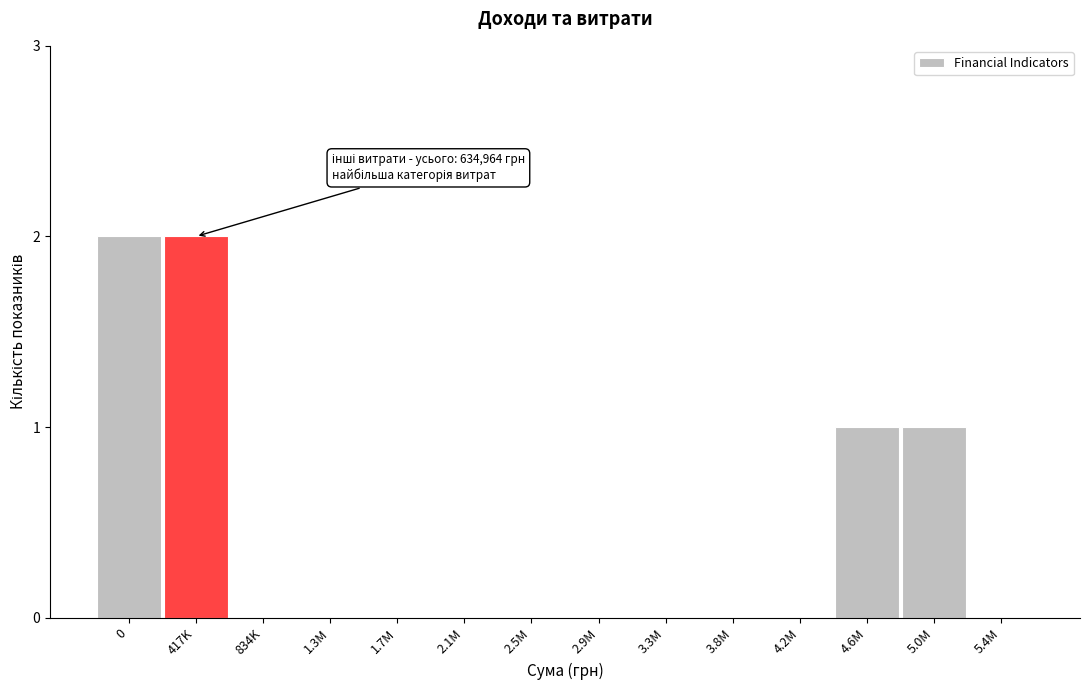

Reading left to right, list all the values displayed in this chart.

0=2	417K=2	834K=0	1.3M=0	1.7M=0	2.1M=0	2.5M=0	2.9M=0	3.3M=0	3.8M=0	4.2M=0	4.6M=1	5.0M=1	5.4M=0